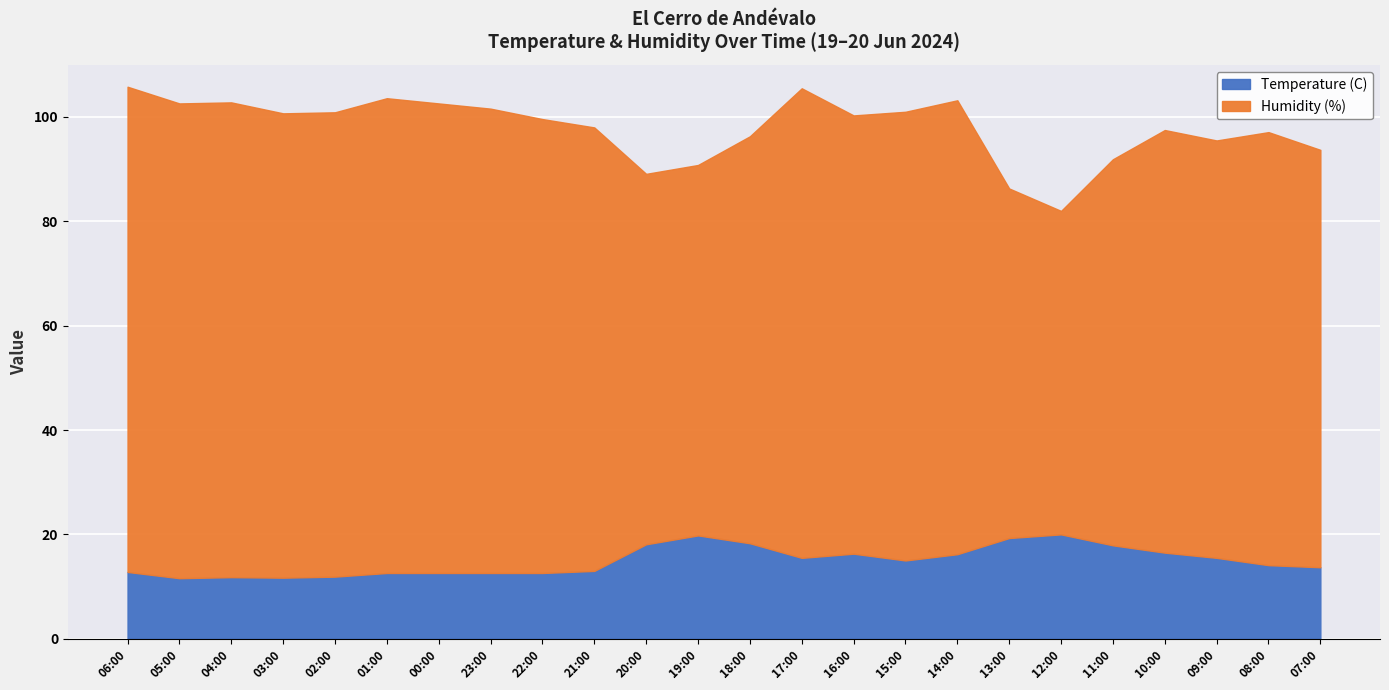

Rank the series by their average value, from highest to lowest.

Humidity (%), Temperature (C)